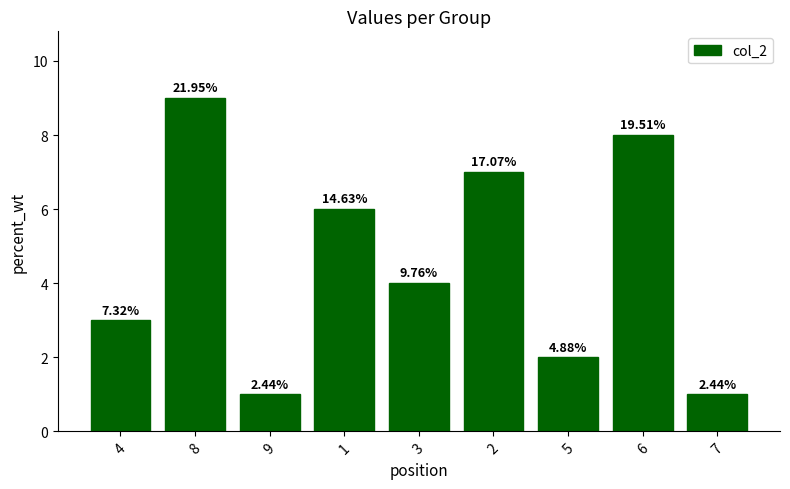

Does the chart contain any negative values?

No